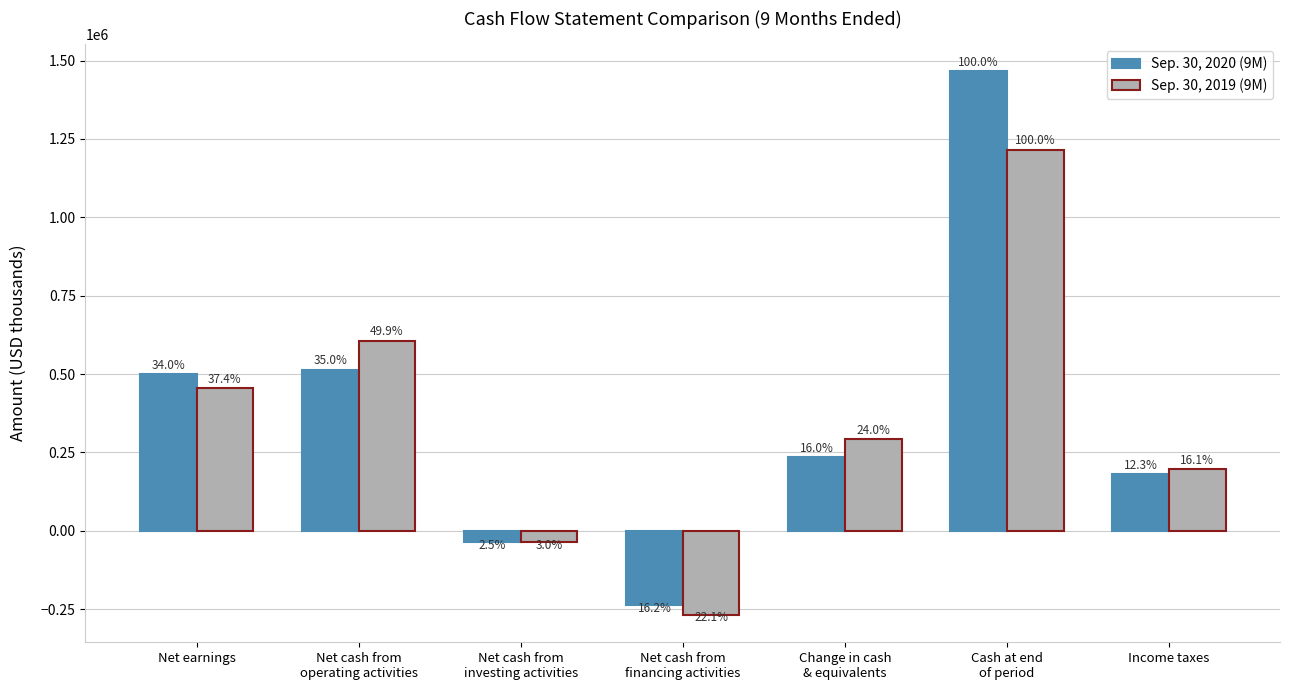

What is the approximate value of Sep. 30, 2020 (9M) at Change in cash
& equivalents?

235019